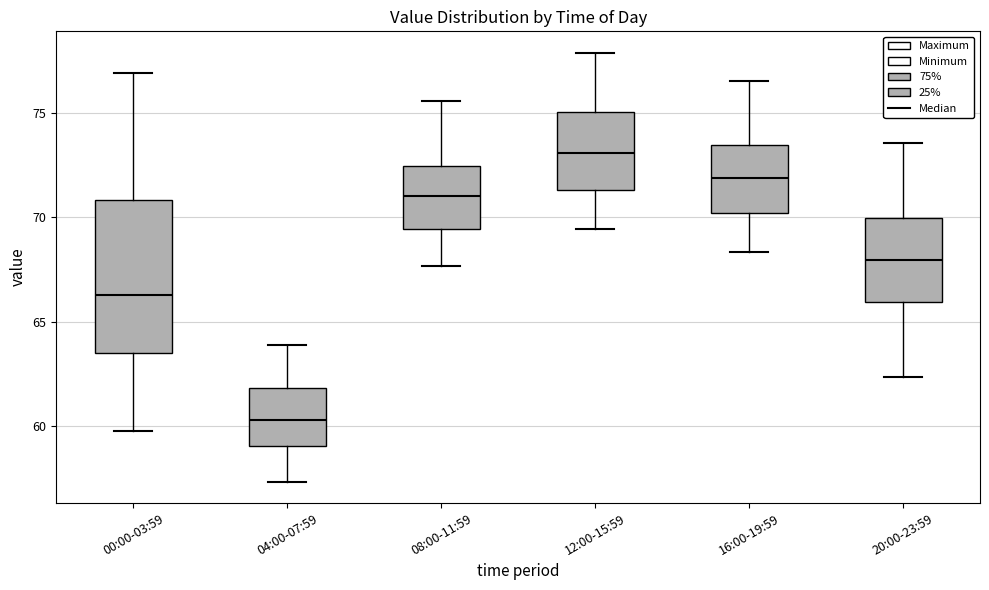

Reading left to right, transcribe this box plot: for each box, give where its median line is, the range the box spans, and where its two whiskers end, as read against the y-axis. The values are not printed on the chart, so give them approximately, as read against the axis.

00:00-03:59: median 66.5, box 63.5 to 71.0, whiskers 60.0 to 77.0
04:00-07:59: median 60.5, box 59.0 to 62.0, whiskers 57.5 to 64.0
08:00-11:59: median 71.0, box 69.5 to 72.5, whiskers 67.5 to 75.5
12:00-15:59: median 73.0, box 71.5 to 75.0, whiskers 69.5 to 78.0
16:00-19:59: median 72.0, box 70.0 to 73.5, whiskers 68.5 to 76.5
20:00-23:59: median 68.0, box 66.0 to 70.0, whiskers 62.5 to 73.5